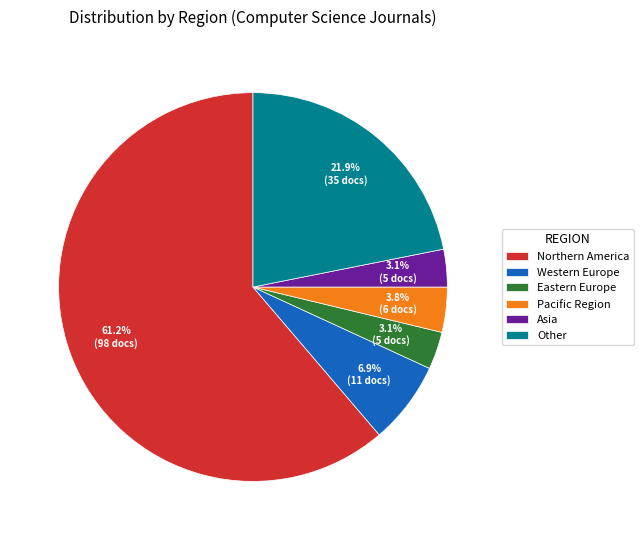

Is it true that Pacific Region is 4% of the pie?

True